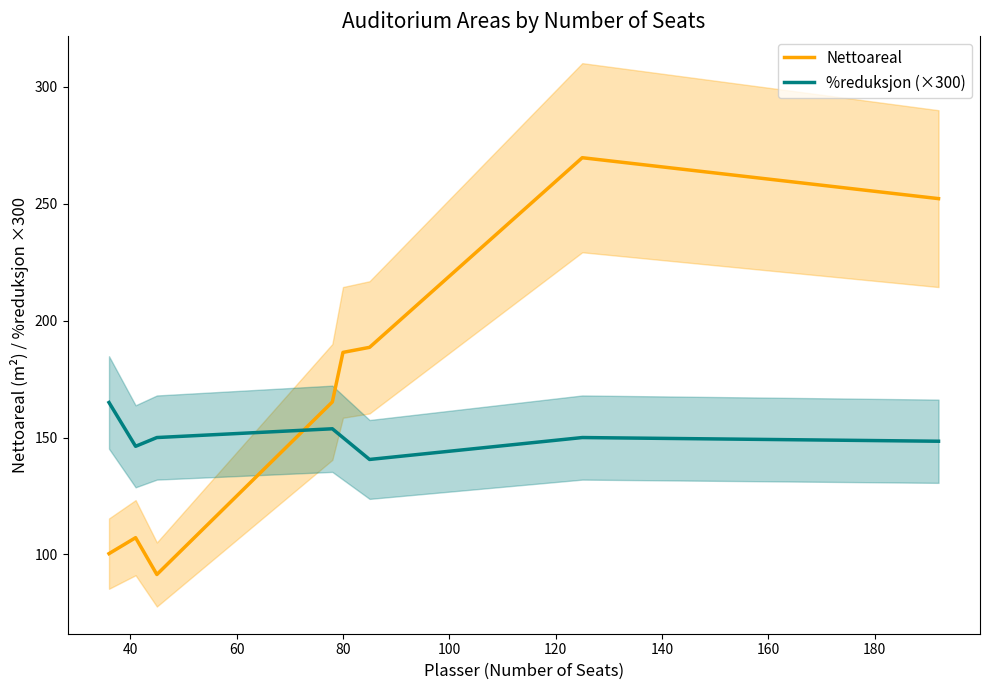

What is the lowest value of the %reduksjon (×300) series?

140.6